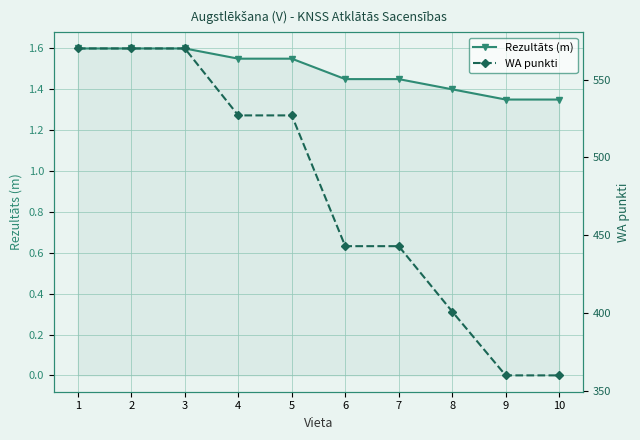

What is the spread (max minus min) of values at 5?

525.5